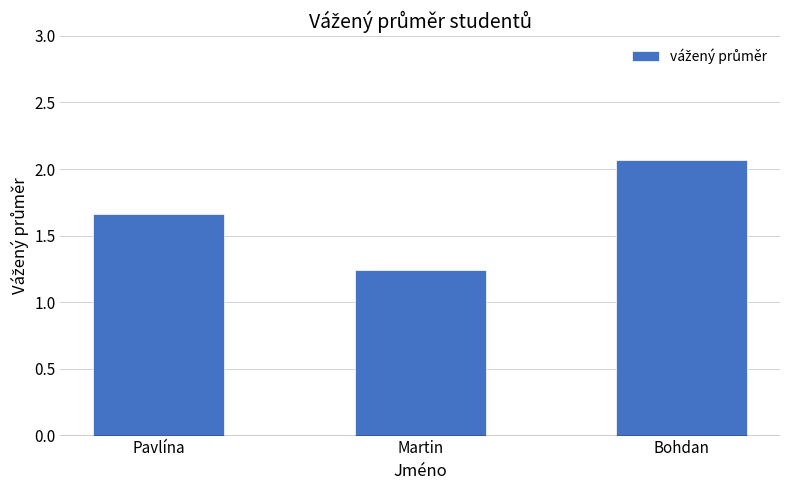

What is the sum of the values at Martin and Bohdan?

3.3